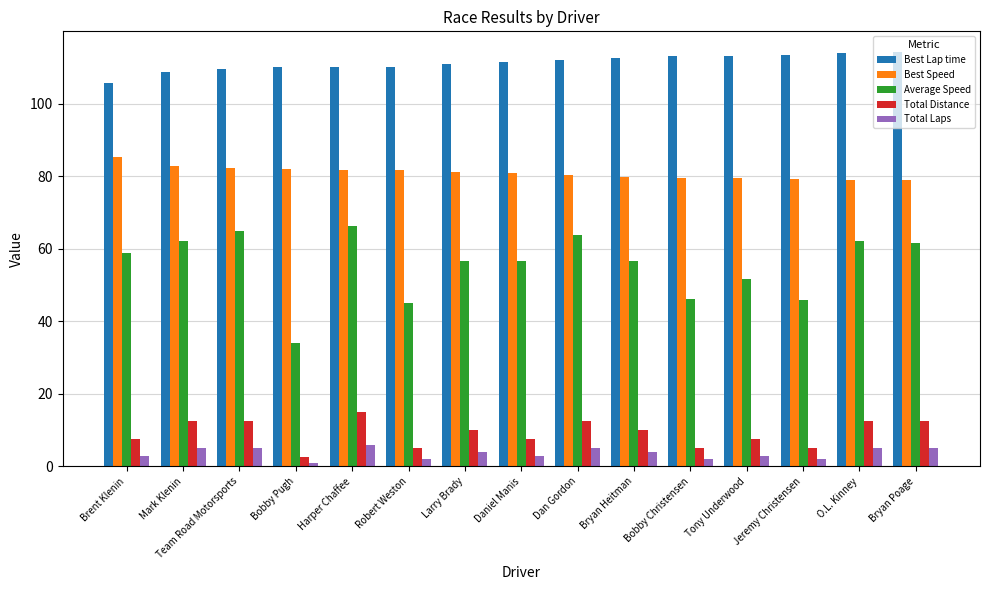

Where does the Total Distance series first go above 10?

Mark Klenin